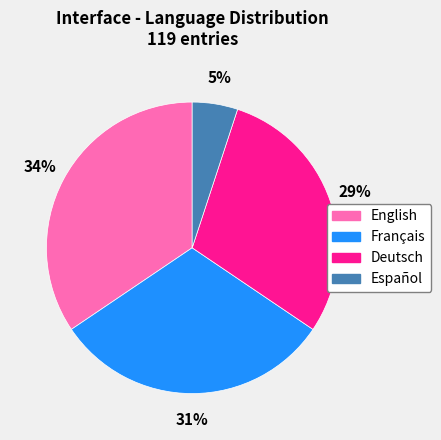

Does Français represent more than half of the total?

No